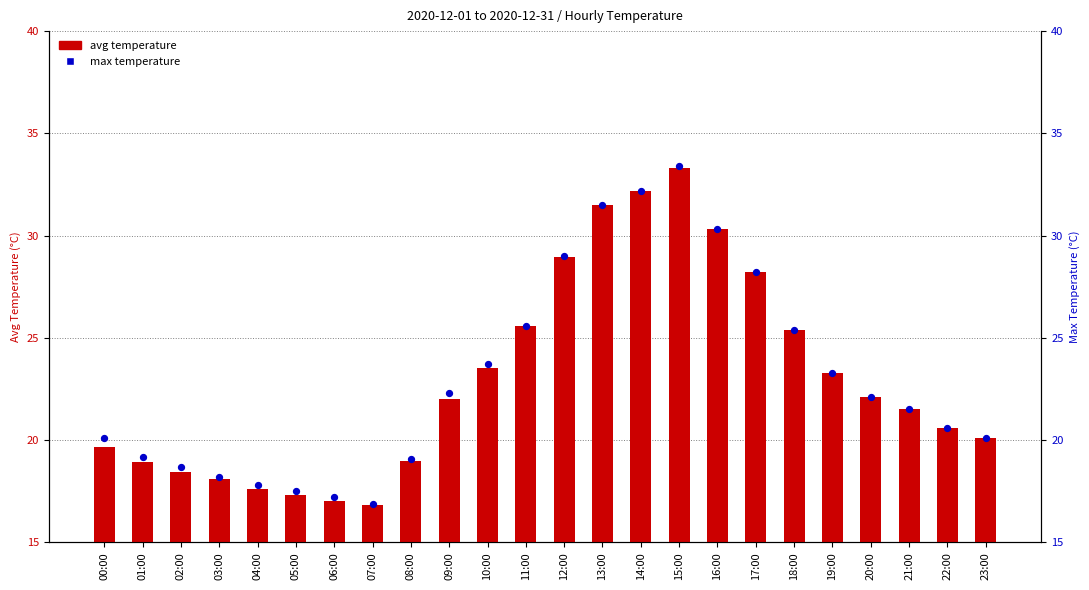

What are all the series names shown in the legend?

avg temperature, max temperature